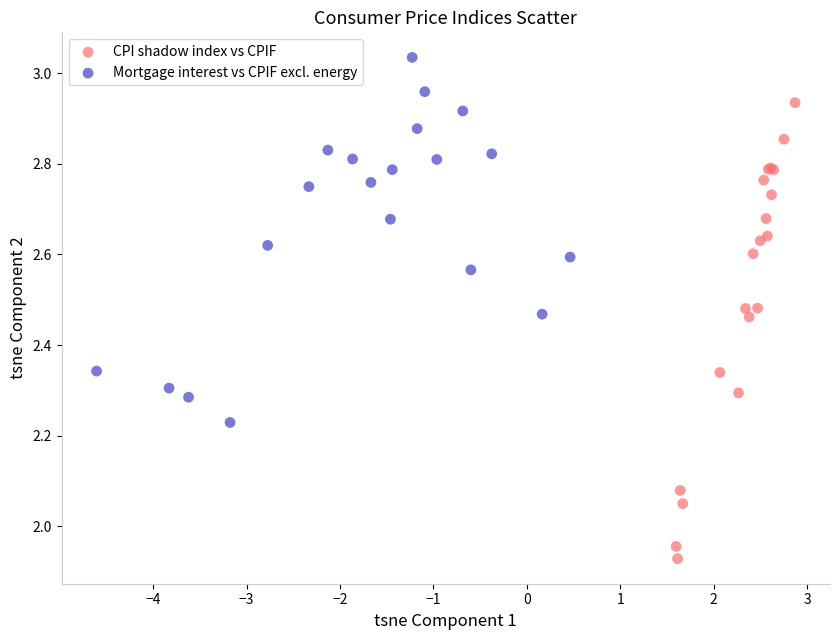

What are all the series names shown in the legend?

CPI shadow index vs CPIF, Mortgage interest vs CPIF excl. energy